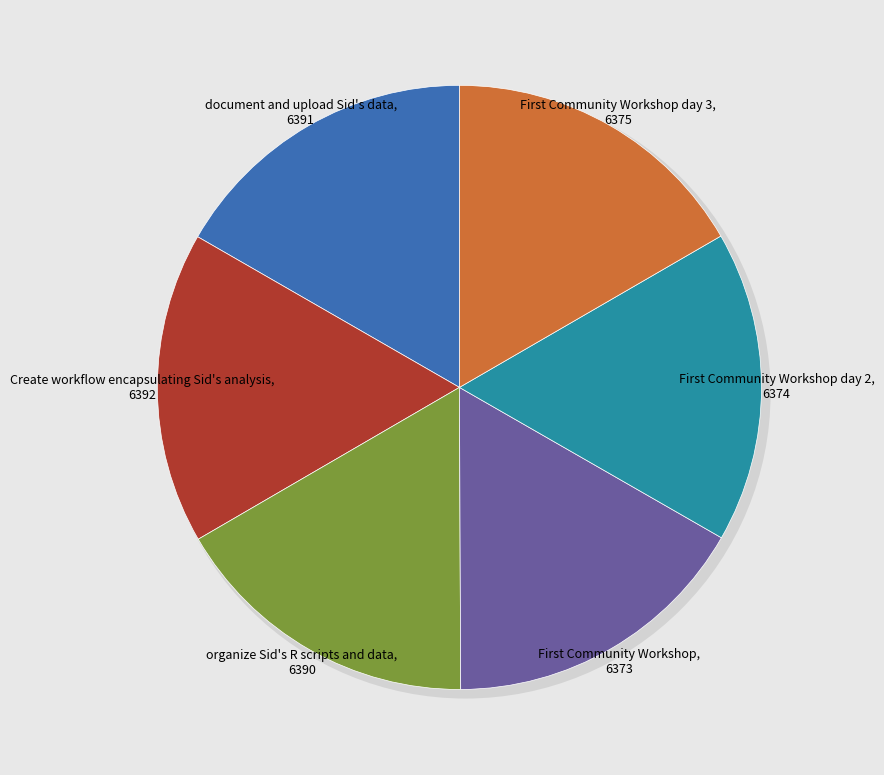

Is there a majority slice in this chart?

No